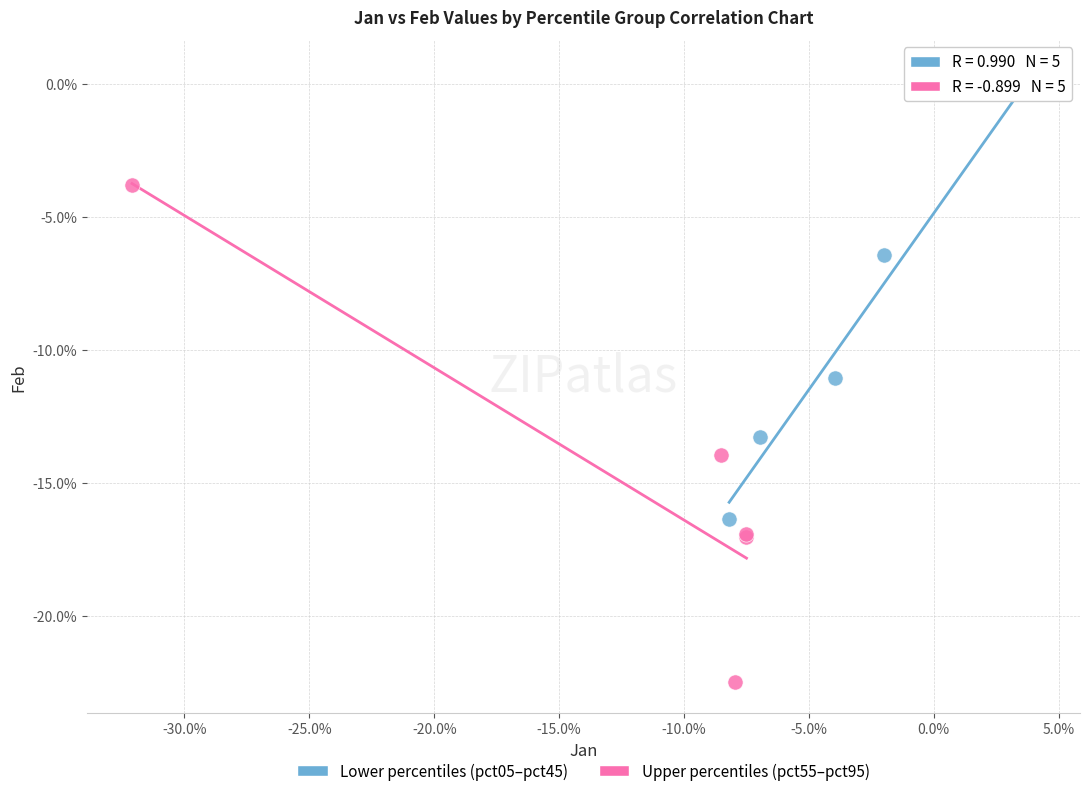

What are all the series names shown in the legend?

Lower percentiles (pct05–pct45), Upper percentiles (pct55–pct95)